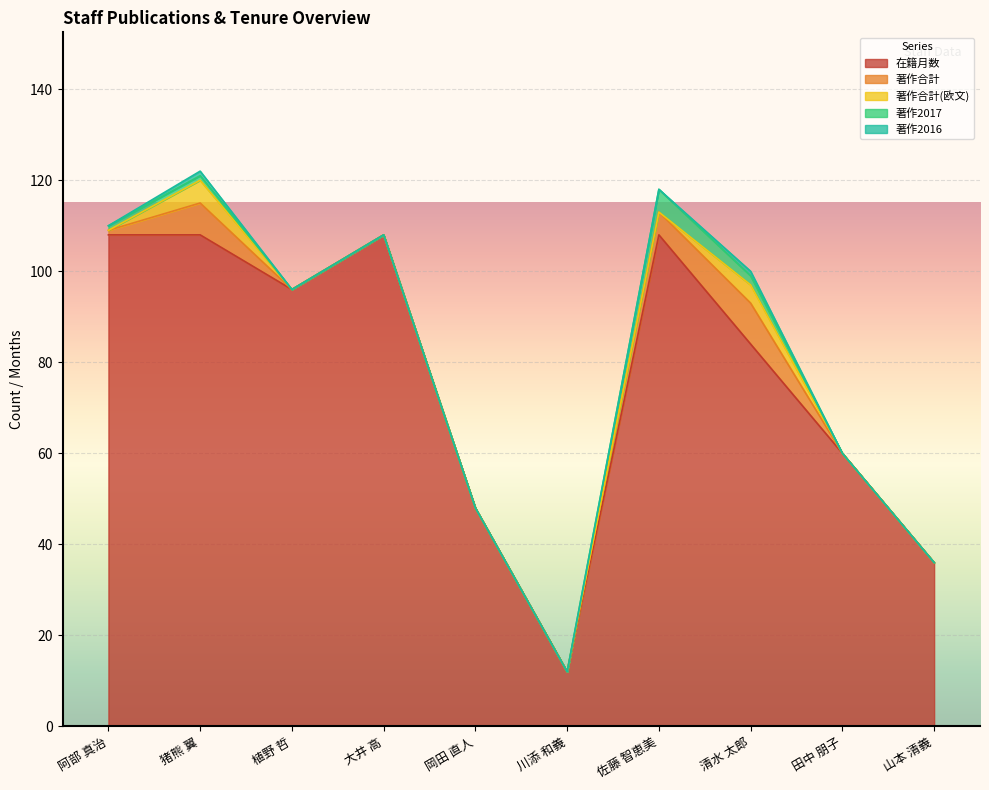

Where is 著作合計(欧文) nearest to the value 2?

阿部 真治